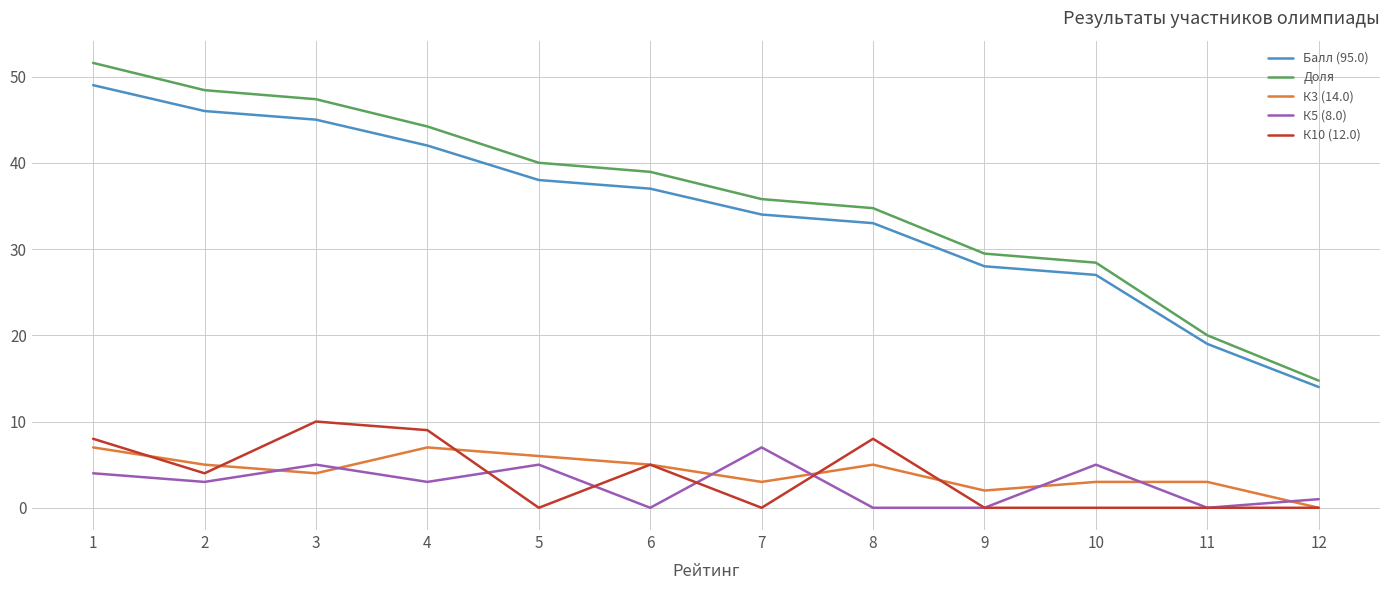

True or false: К3 (14.0) has a value of 3.2 at 1.

False